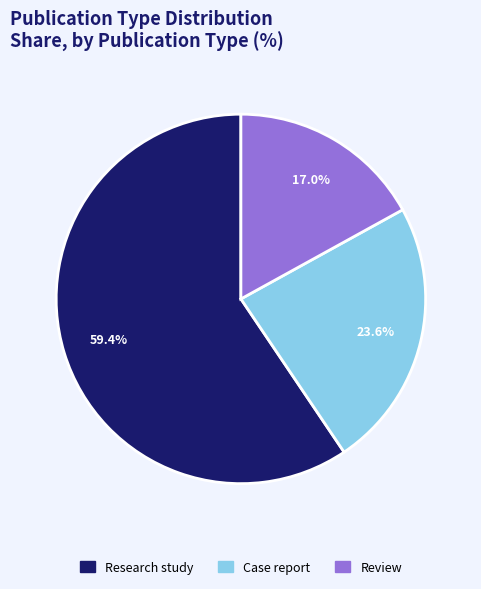

Count the number of slices in the pie.

3